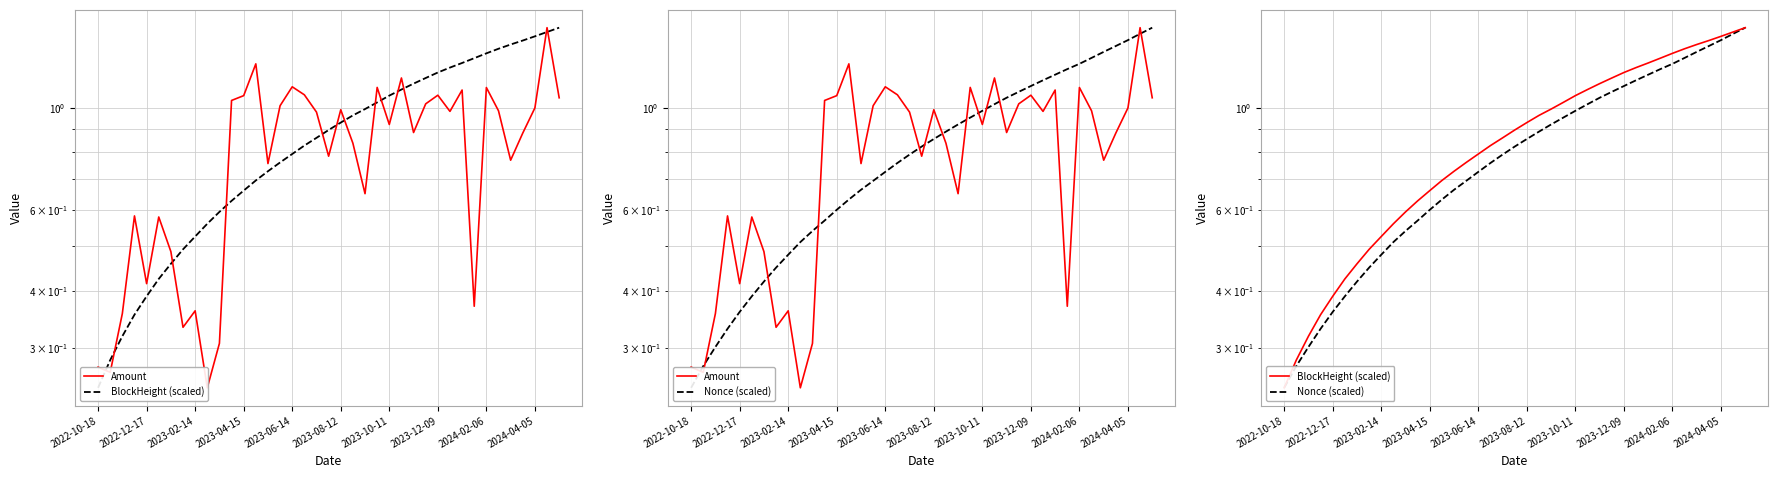

Is it true that Nonce (scaled) equals 0.3 at 2024-04-05?

False